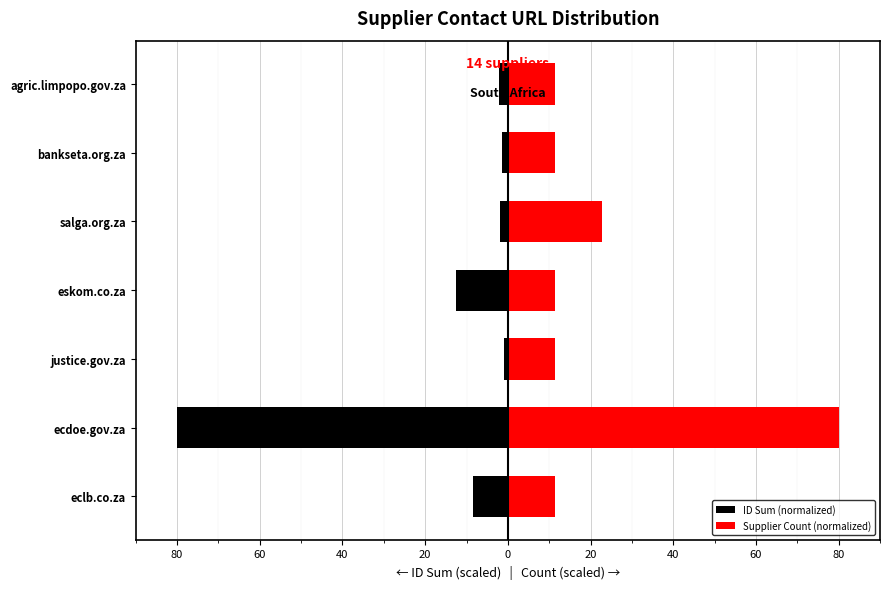

True or false: Supplier Count (normalized) has a value of 16.8 at justice.gov.za.

False